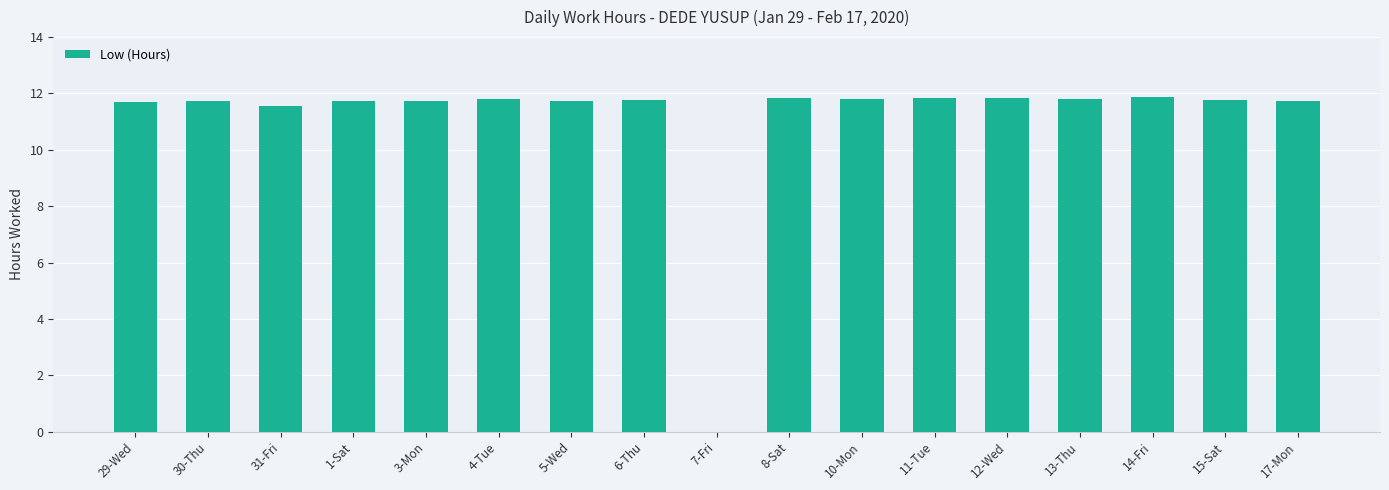

Are the bars horizontal?

No